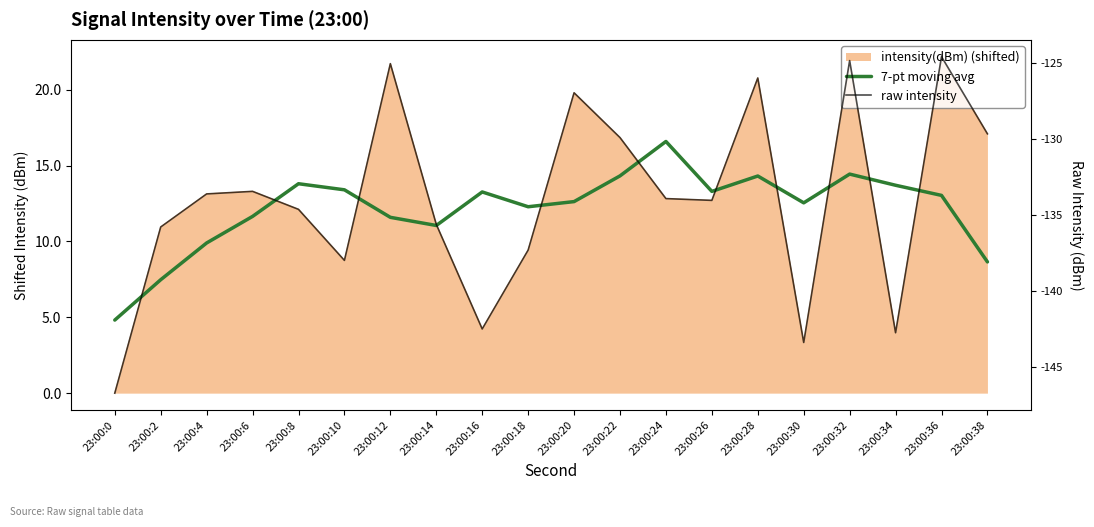

How many values in the raw intensity series exceed -133?

7